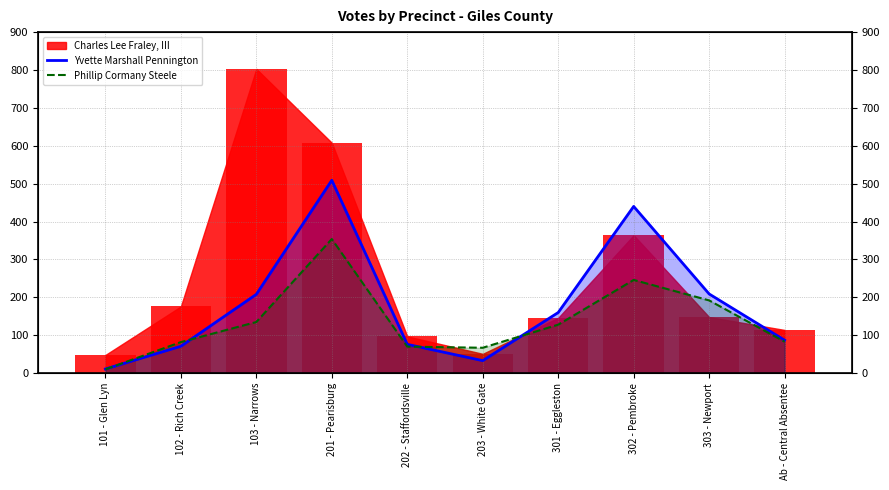

What is the value of the Phillip Cormany Steele bar at the 6th from the left?

67